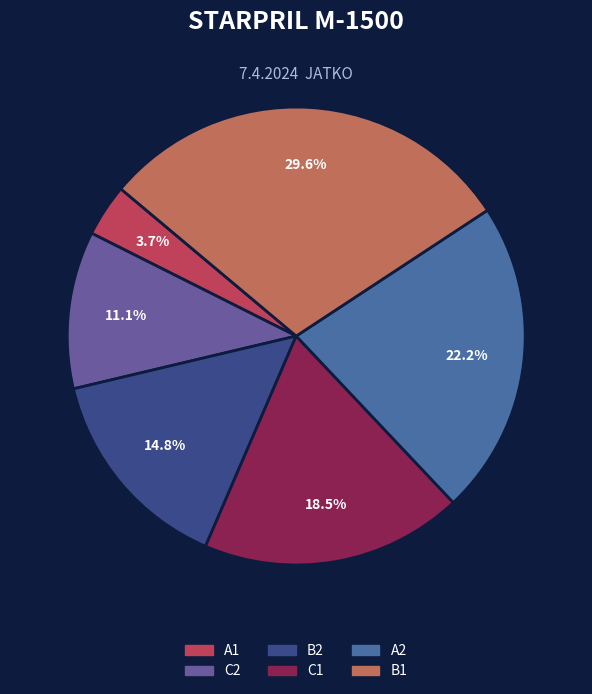

What is the largest slice in the pie chart?

B1